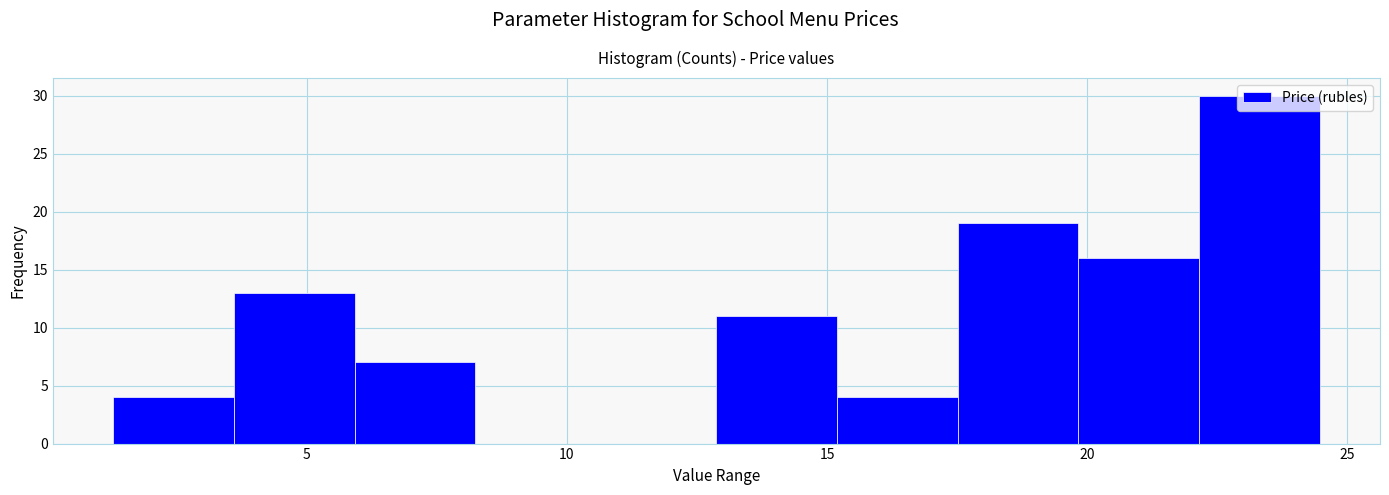

Reading left to right, transcribe this chart: for each bar, give the range it covers on the x-axis and its height. Neither the bar edges nor the heights are printed on the chart, so give them approximately, as read against the axes.

1.5 to 3.5: 4
3.5 to 6.0: 13
6.0 to 8.0: 7
8.0 to 10.5: 0
10.5 to 13.0: 0
13.0 to 15.0: 11
15.0 to 17.5: 4
17.5 to 20.0: 19
20.0 to 22.0: 16
22.0 to 24.5: 30